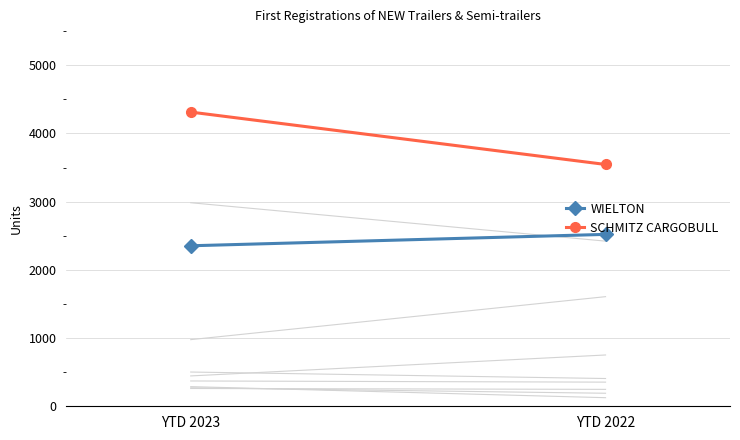

Between YTD 2023 and YTD 2022, which series saw the biggest shift?

SCHMITZ CARGOBULL